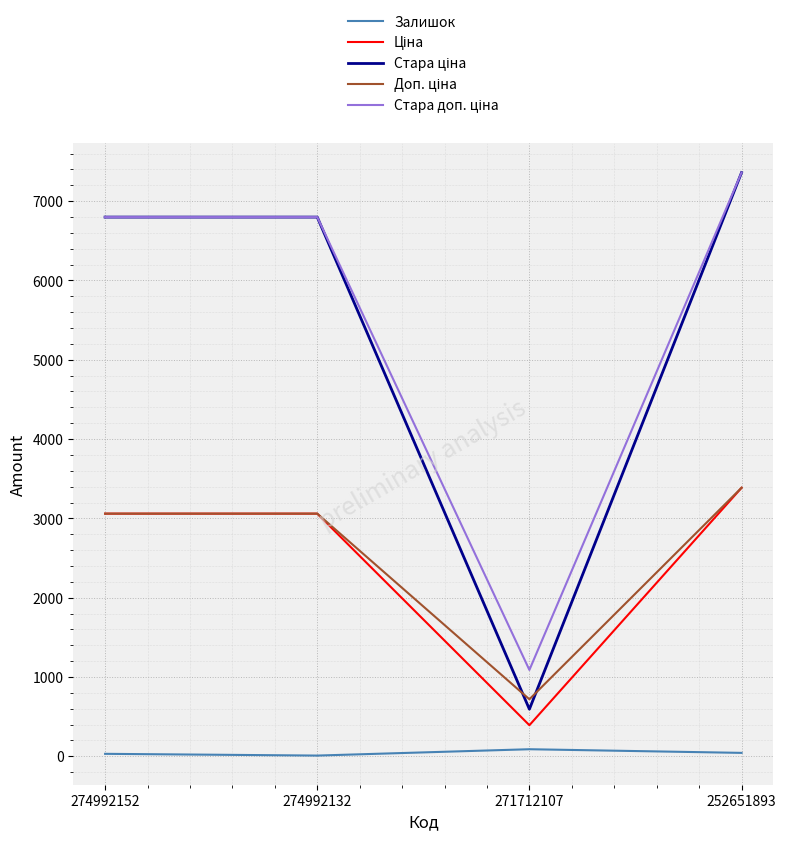

What is the maximum value shown in the chart?

7360.2